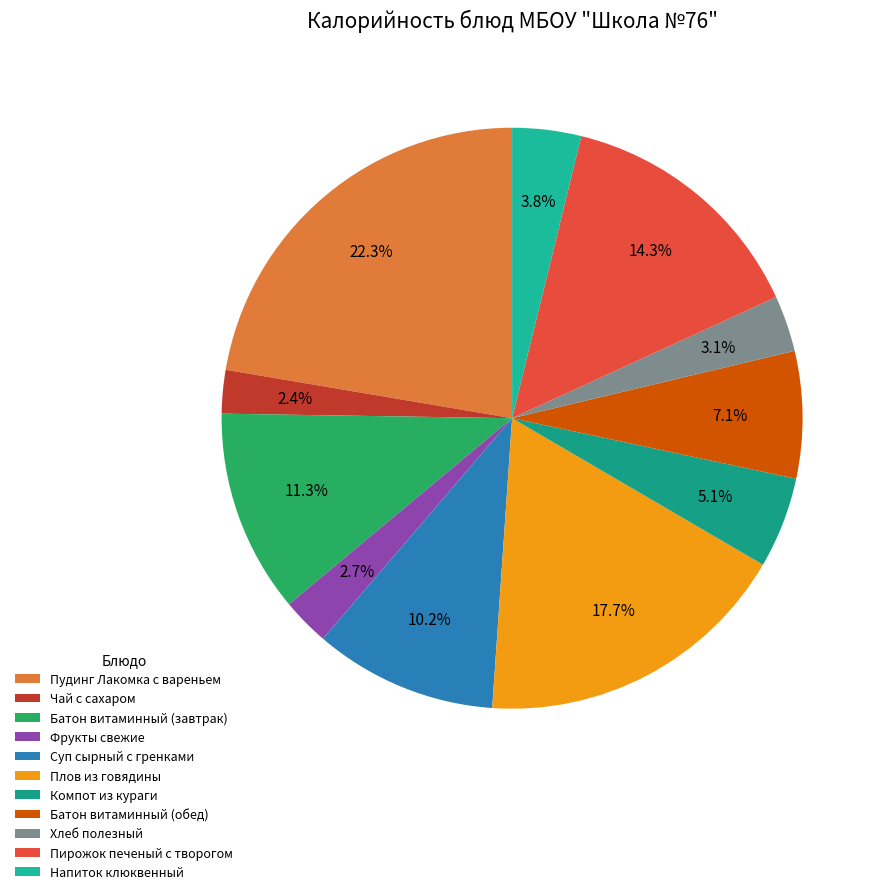

How many segments does this pie chart have?

11